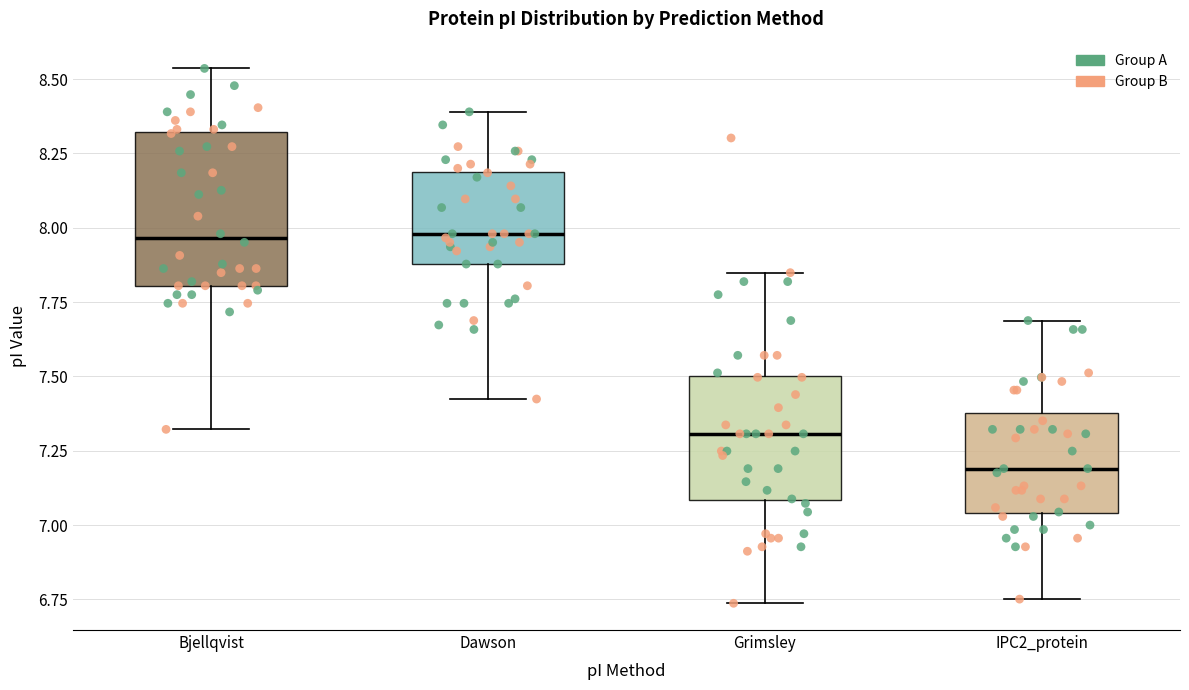

Reading left to right, read every box against the y-axis: the position of its median line, the range the box covers, and the ends of its whiskers. The values are not printed on the chart, so give them approximately, as read against the axis.

Bjellqvist: median 7.95, box 7.80 to 8.30, whiskers 7.30 to 8.55
Dawson: median 8.00, box 7.90 to 8.20, whiskers 7.40 to 8.40
Grimsley: median 7.30, box 7.10 to 7.50, whiskers 6.75 to 7.85
IPC2_protein: median 7.20, box 7.05 to 7.40, whiskers 6.75 to 7.70